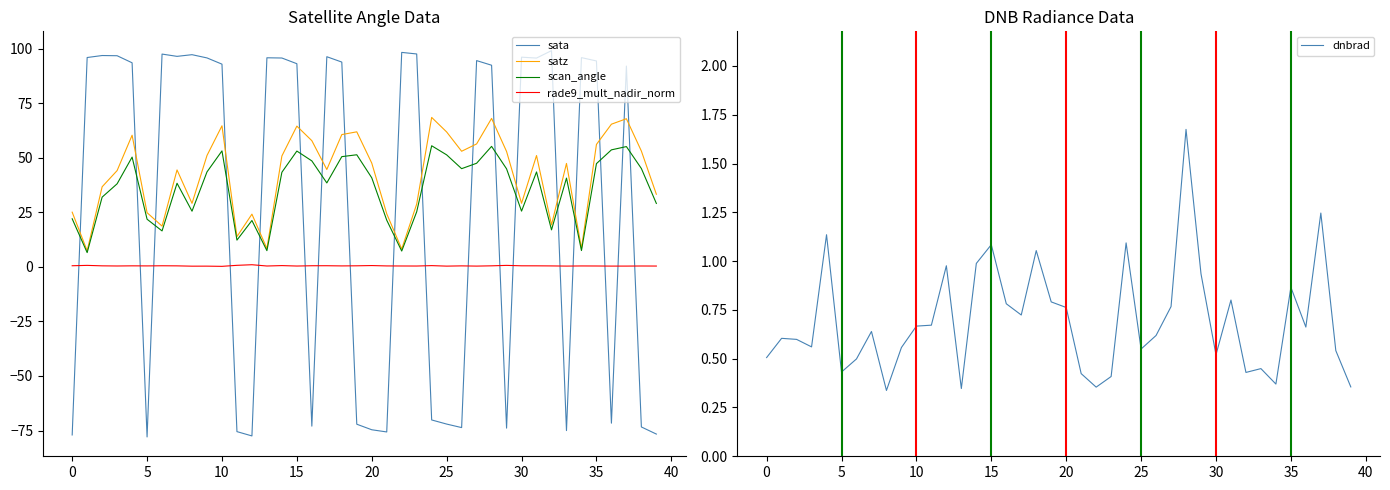

What is the difference between the maximum and second lowest values in the dnbrad series?

1.3